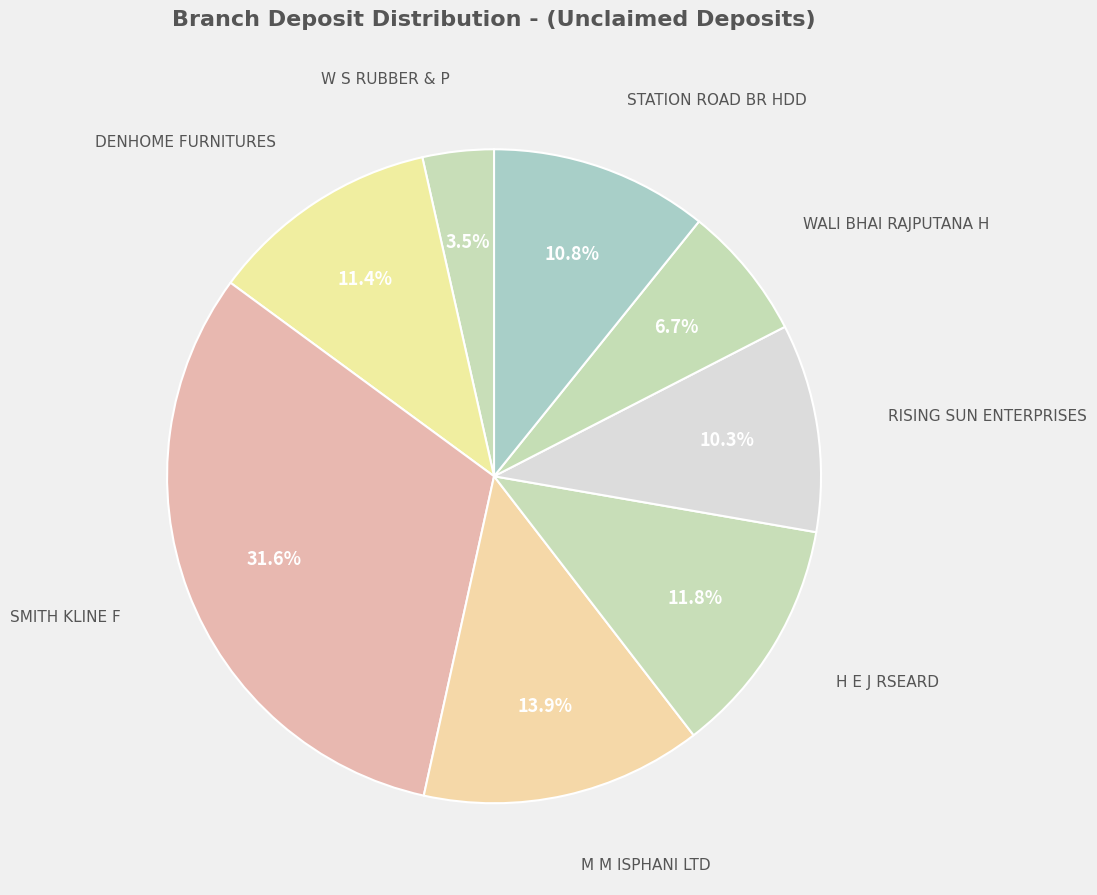

Count the number of slices in the pie.

8